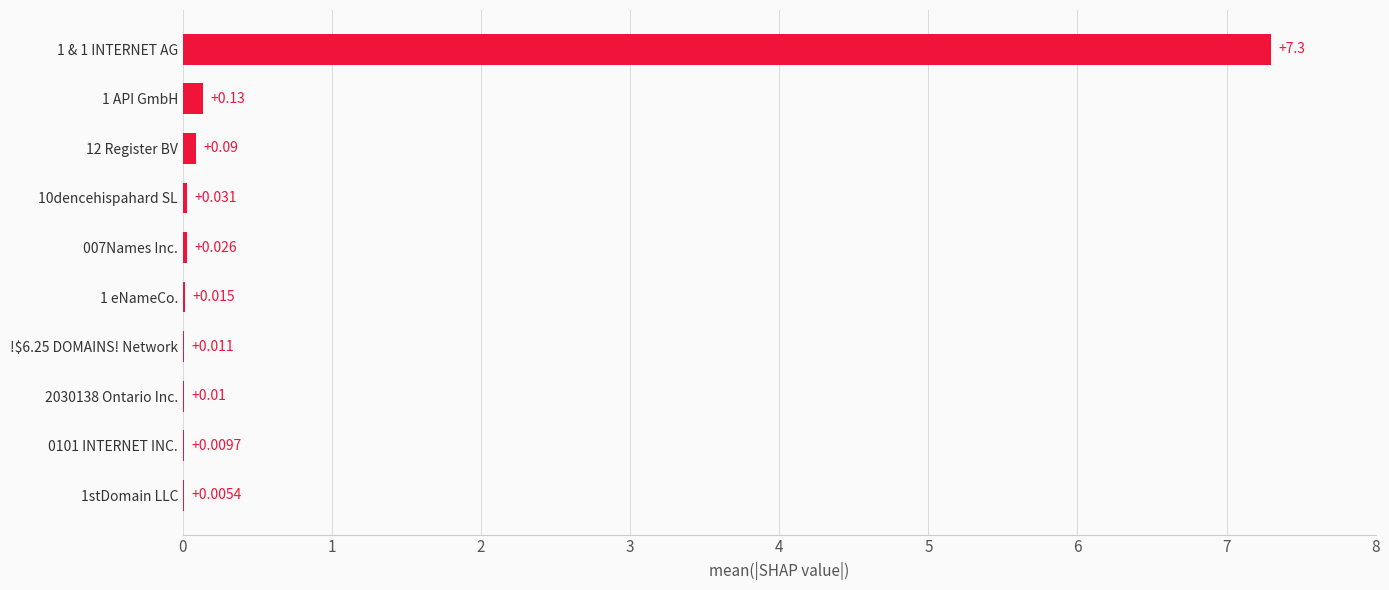

How many series are shown in this chart?

1